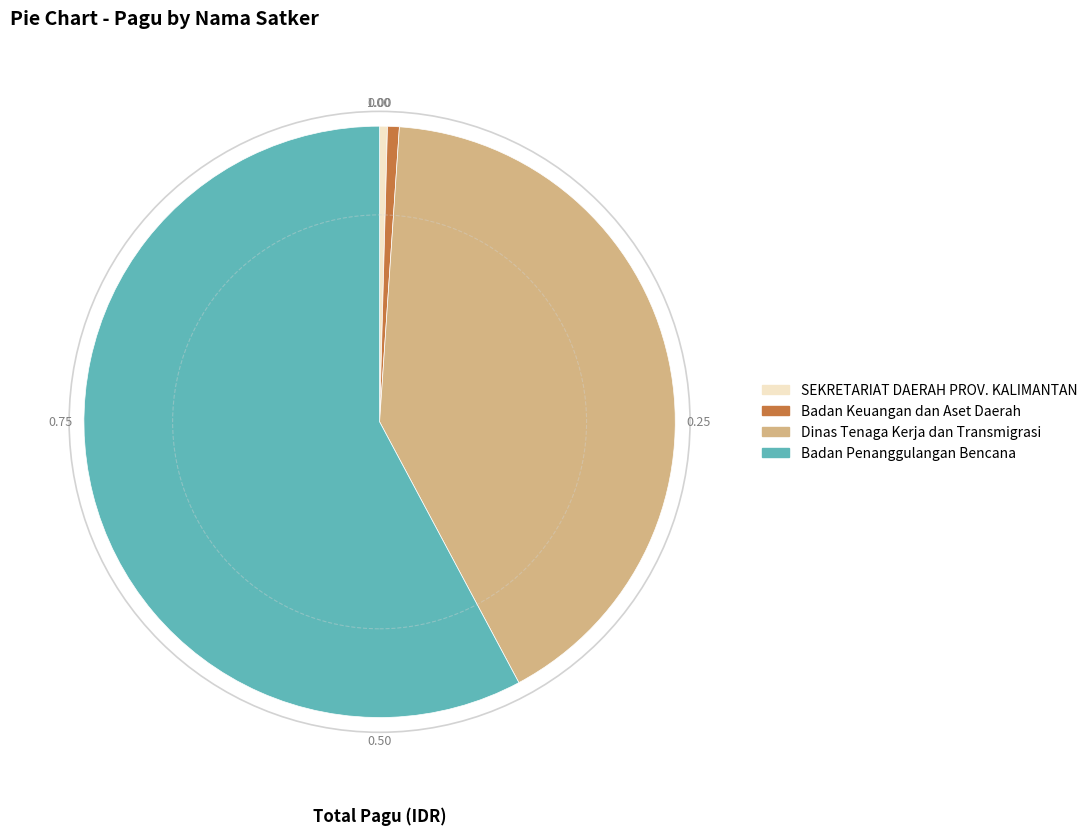

Does Dinas Tenaga Kerja dan Transmigrasi represent more than half of the total?

No